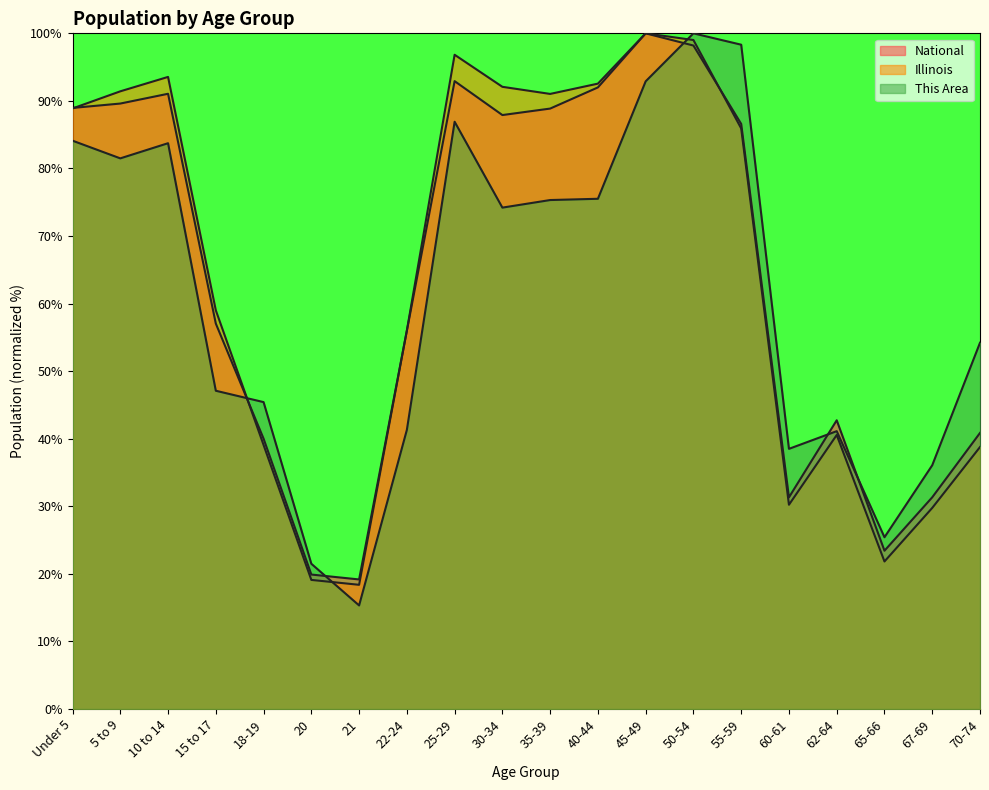

What is the total value across all series at 21?

52.9